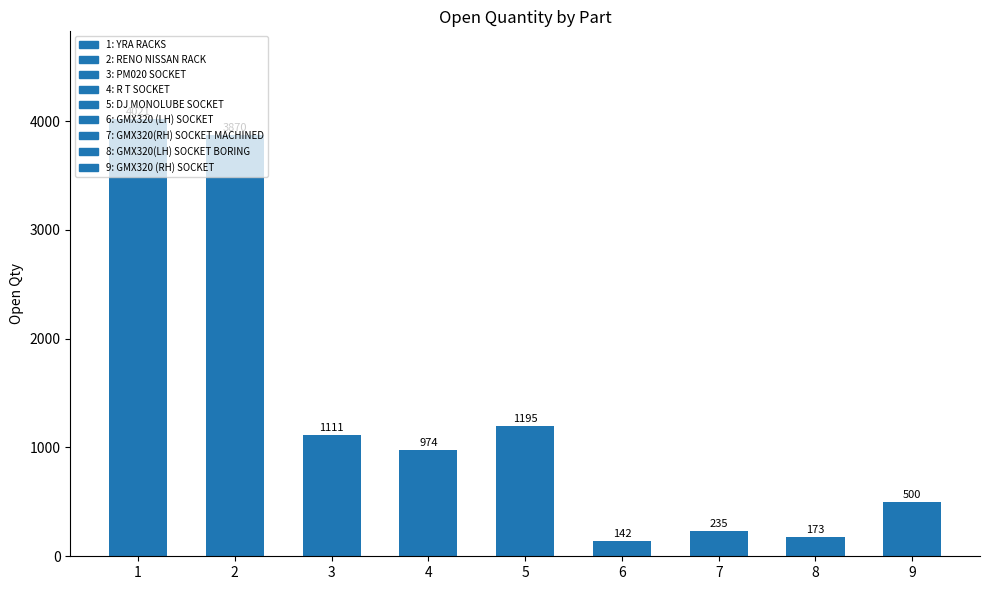

The value at 8 is 173. True or false?

True